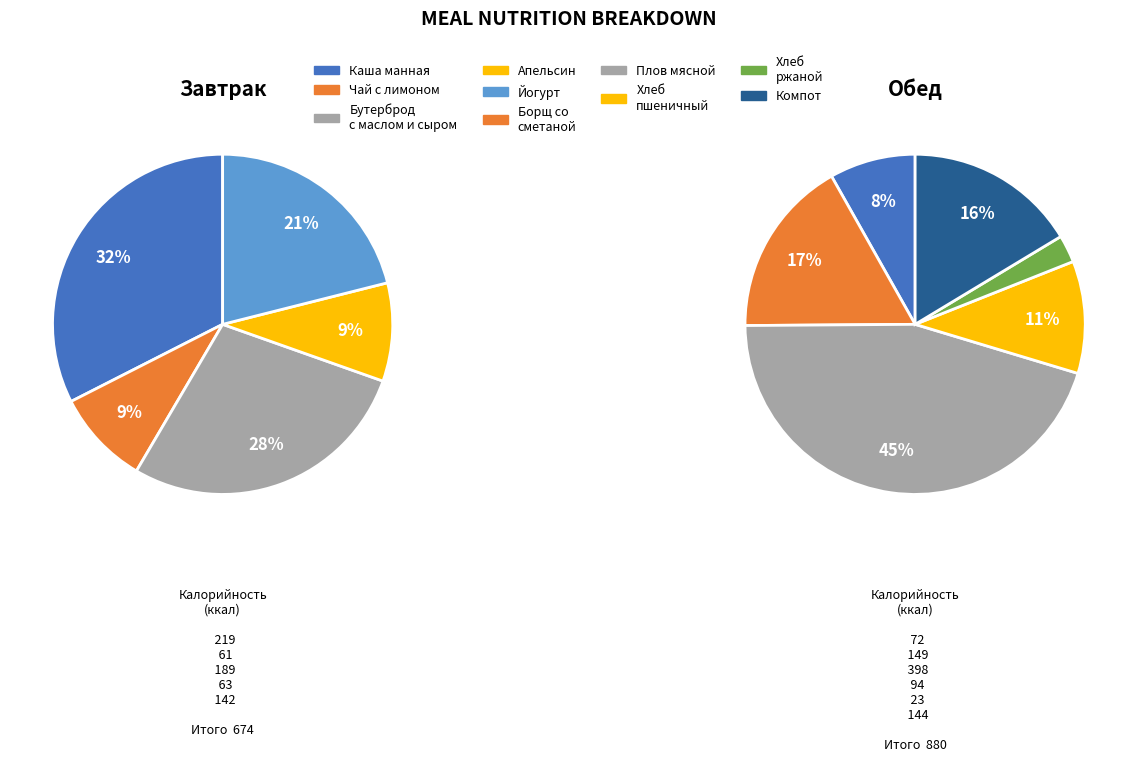

Which has a higher value, Обед (Плов мясной) or Обед (Борщ со сметаной)?

Обед (Плов мясной)